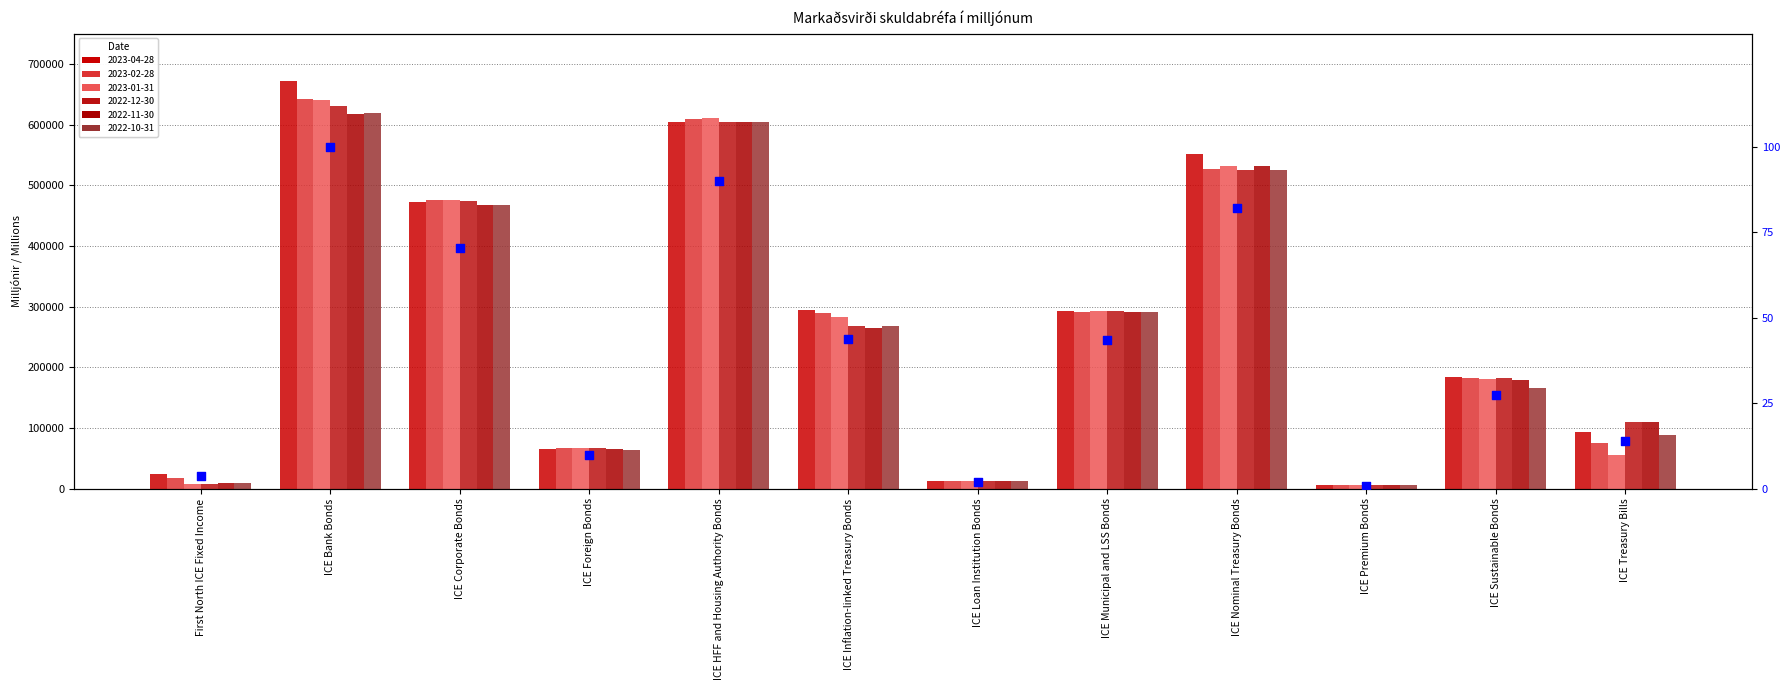

What is the change in value from First North ICE Fixed Income to ICE Nominal Treasury Bonds?

+78.5